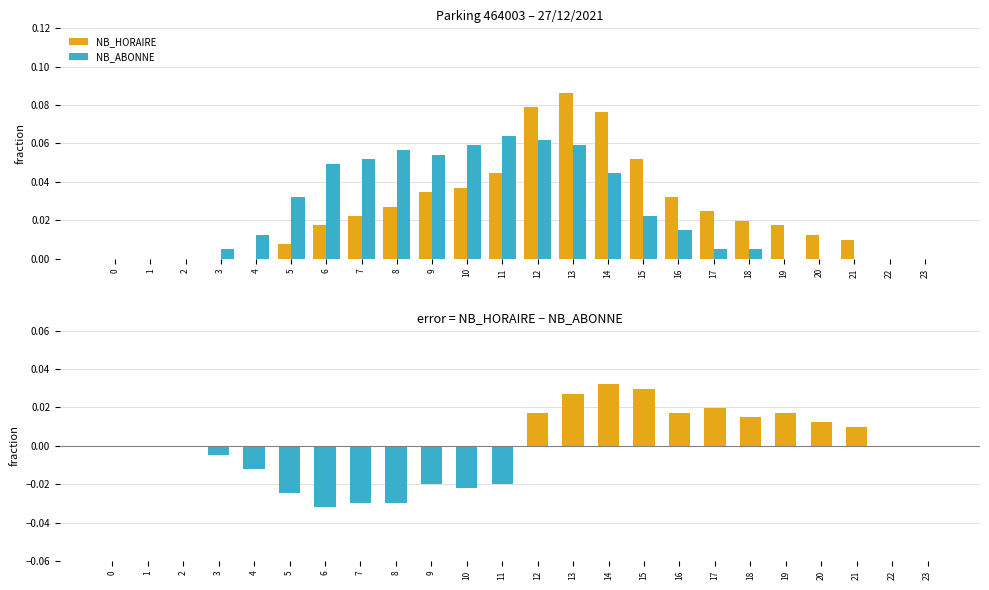

Rank the series at 6 from highest to lowest value.

NB_ABONNE, NB_HORAIRE, NB_HORAIRE - NB_ABONNE